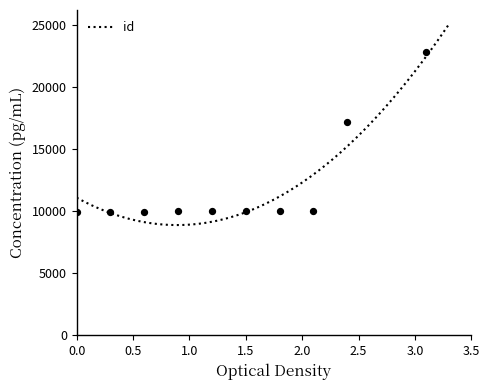

What is the highest value of the id series?

25024.1